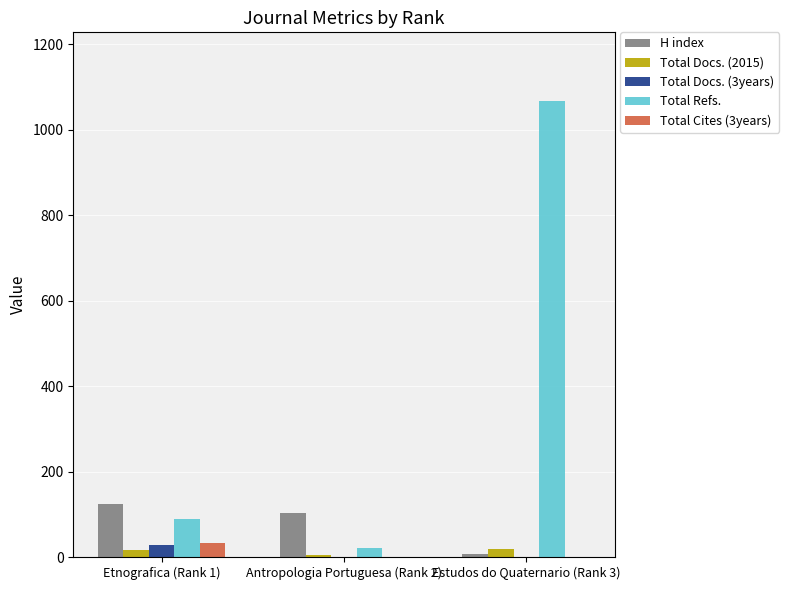

What are all the series names shown in the legend?

H index, Total Docs. (2015), Total Docs. (3years), Total Refs., Total Cites (3years)